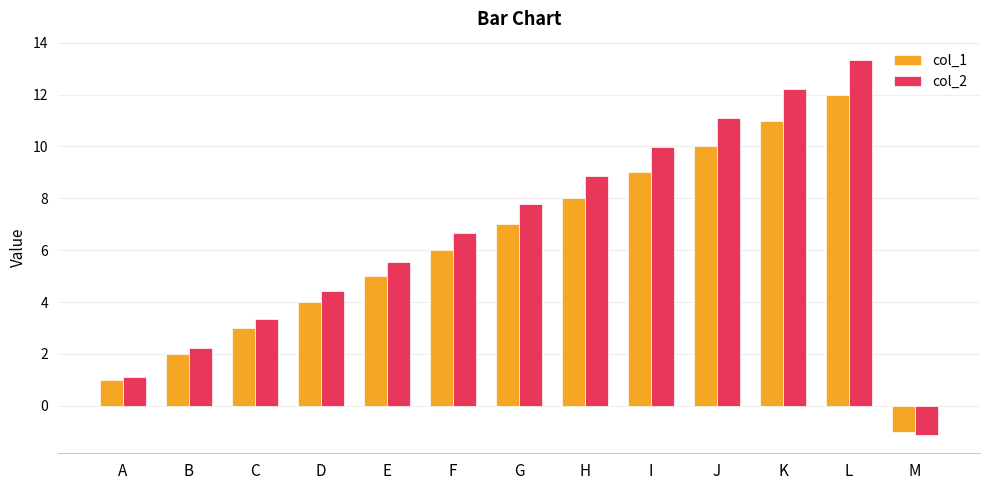

Does the chart contain stacked bars?

No